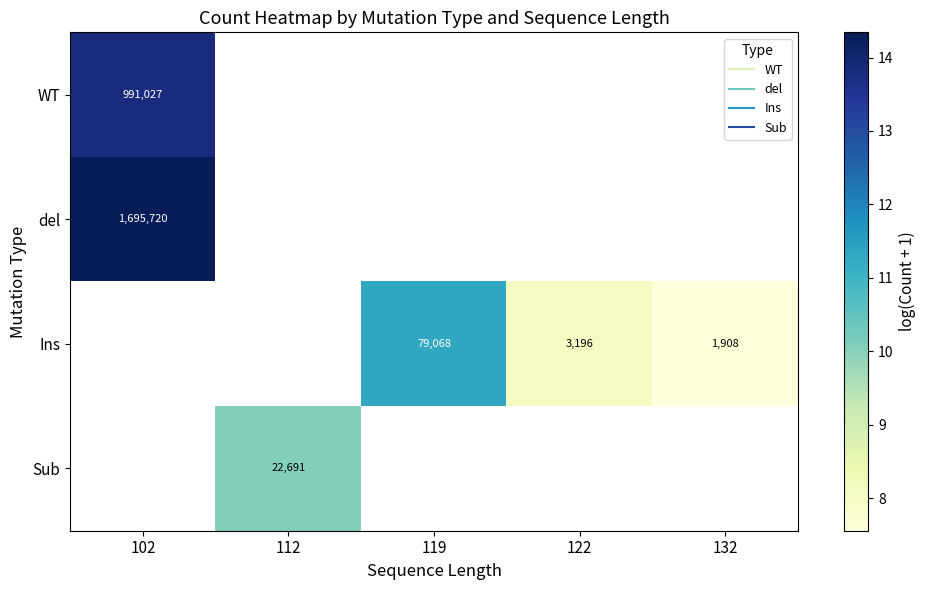

How many positive values does the Ins series have?

3